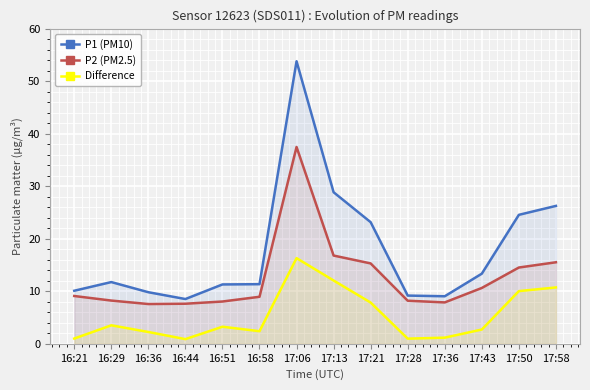

Between 16:51 and 17:43, which series saw the biggest shift?

P2 (PM2.5)